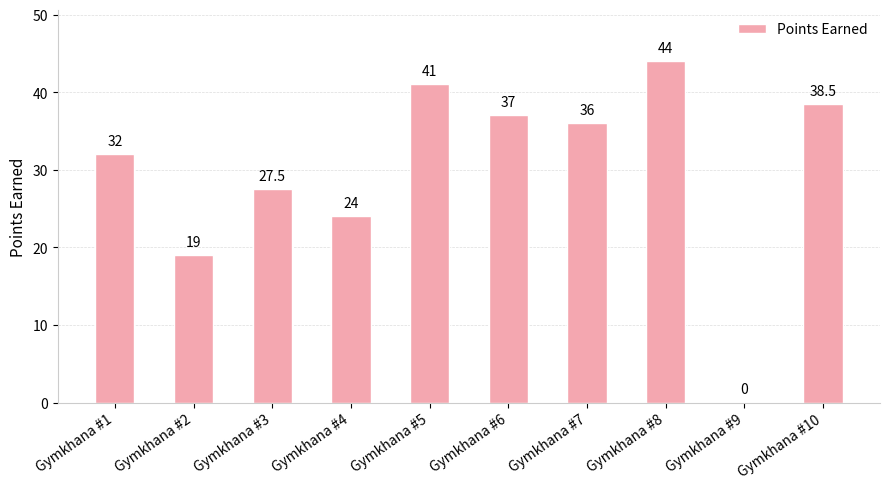

Which has a higher value, Gymkhana #8 or Gymkhana #6?

Gymkhana #8